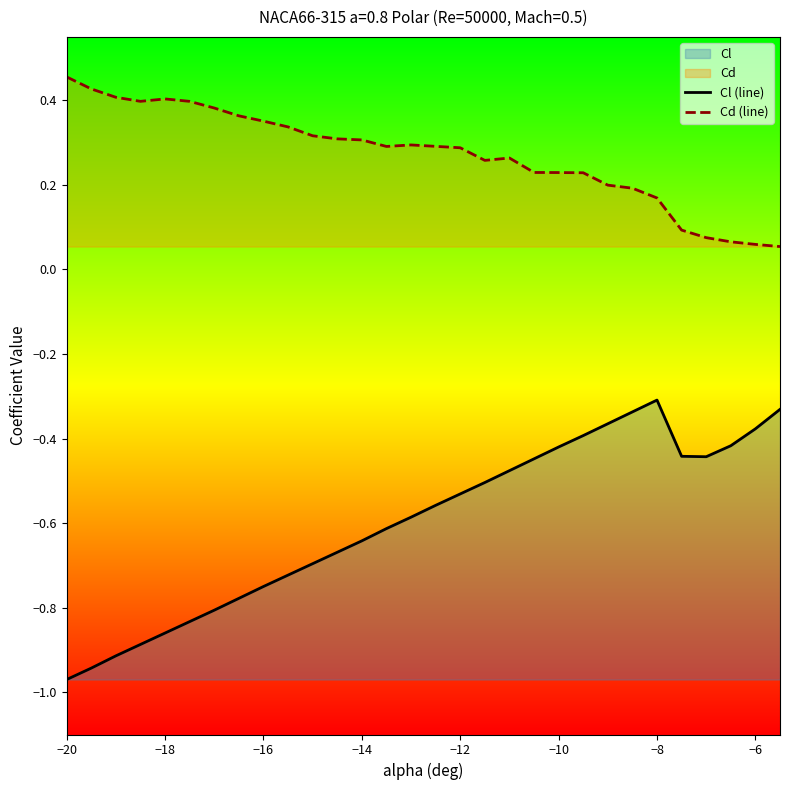

True or false: Cl (line) and Cd (line) intersect in this chart.

False